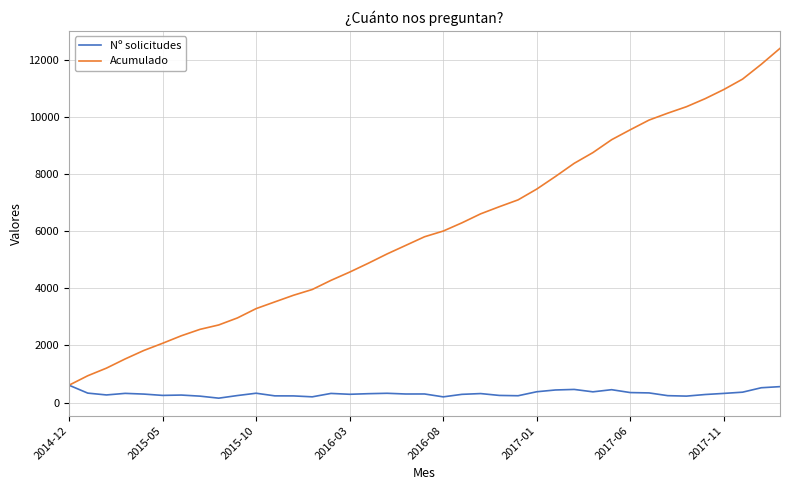

True or false: Acumulado has more than 1 interior local peaks.

False